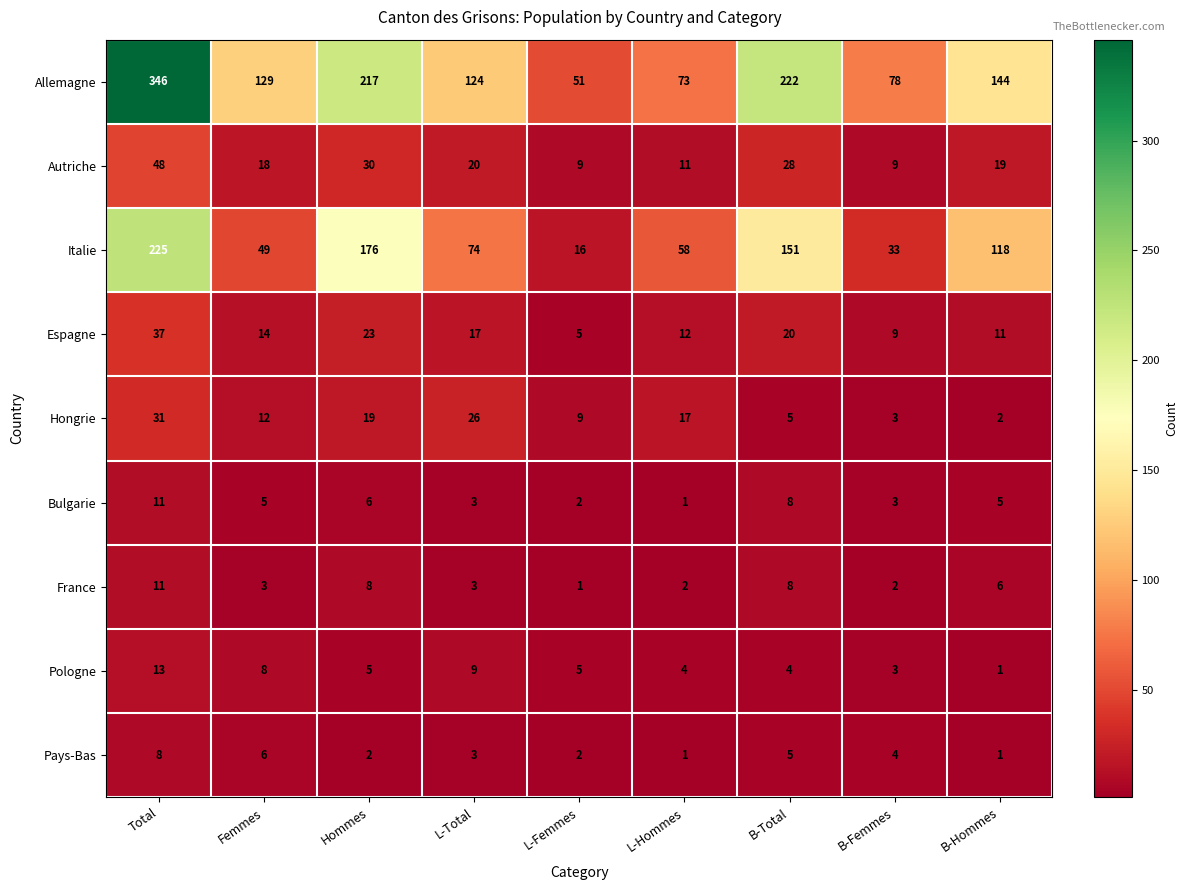

What is the difference between the second highest and second lowest values in the Italie series?

143